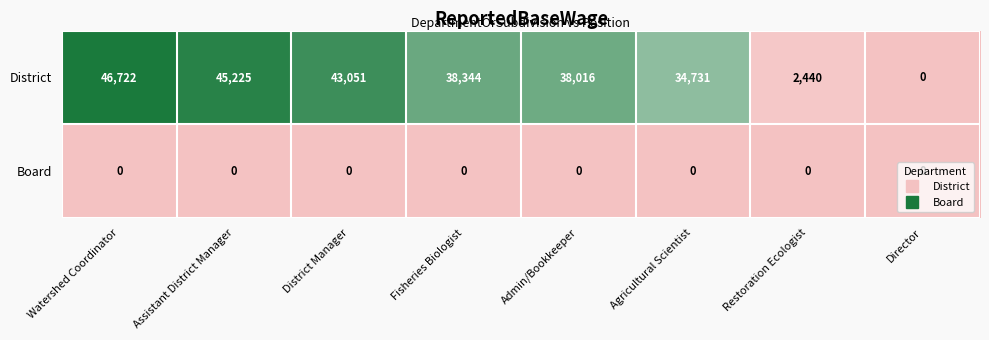

Count the number of data series in this chart.

2